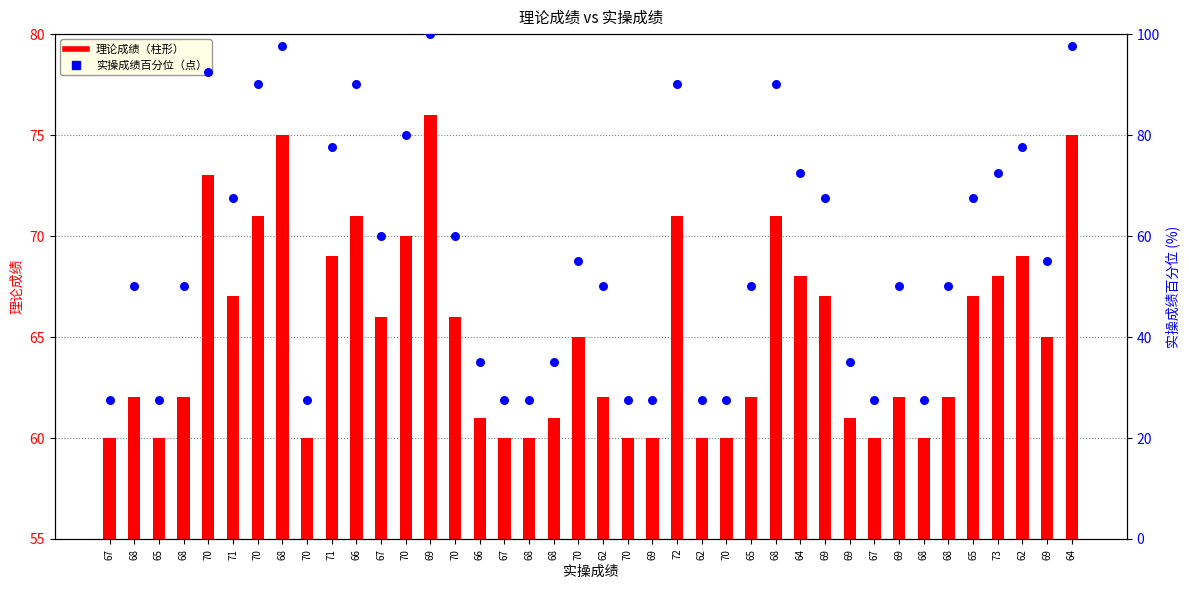

What are all the series names shown in the legend?

理论成绩, 实操成绩百分位